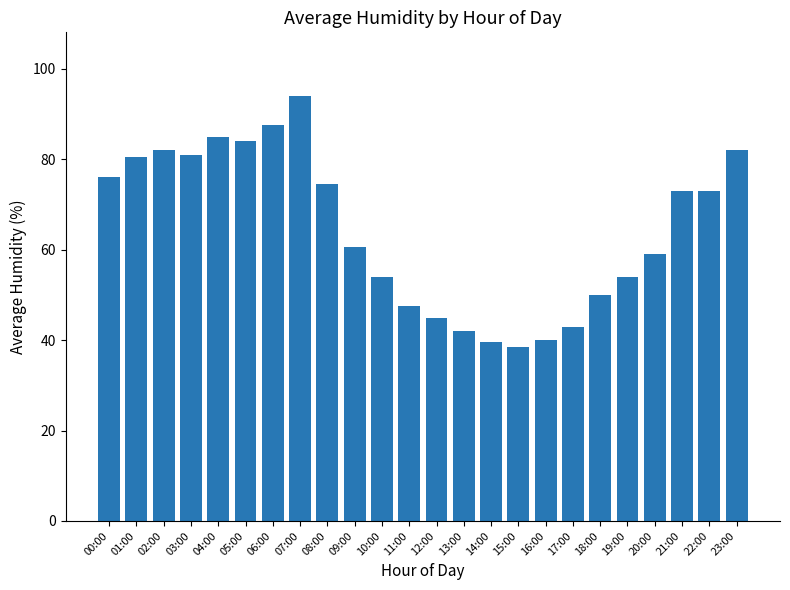

How many bars are there in total?

24